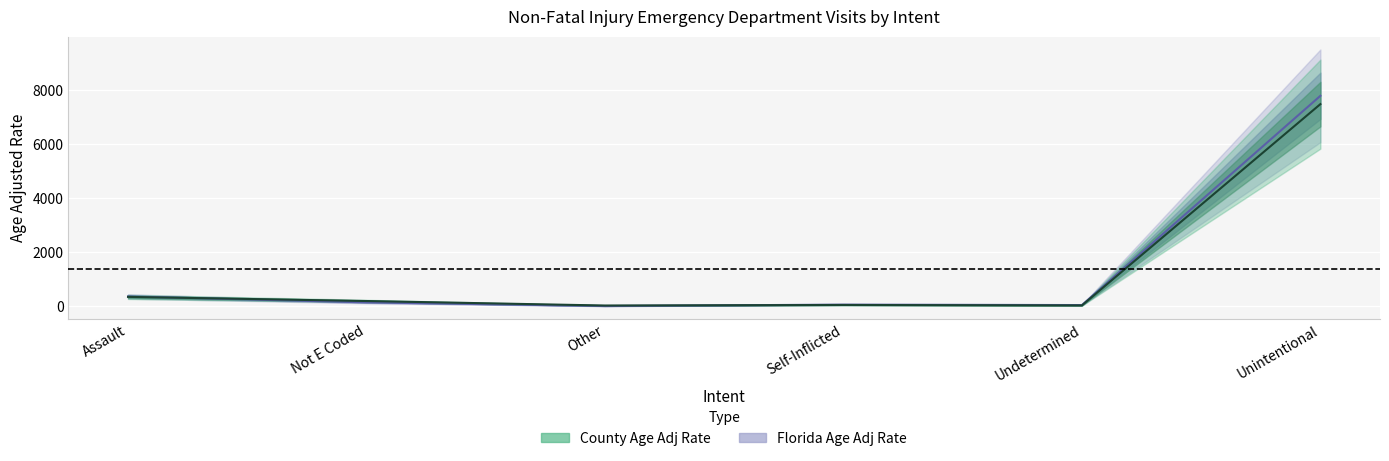

How many interior local peaks does the Florida Age Adj Rate series have?

1